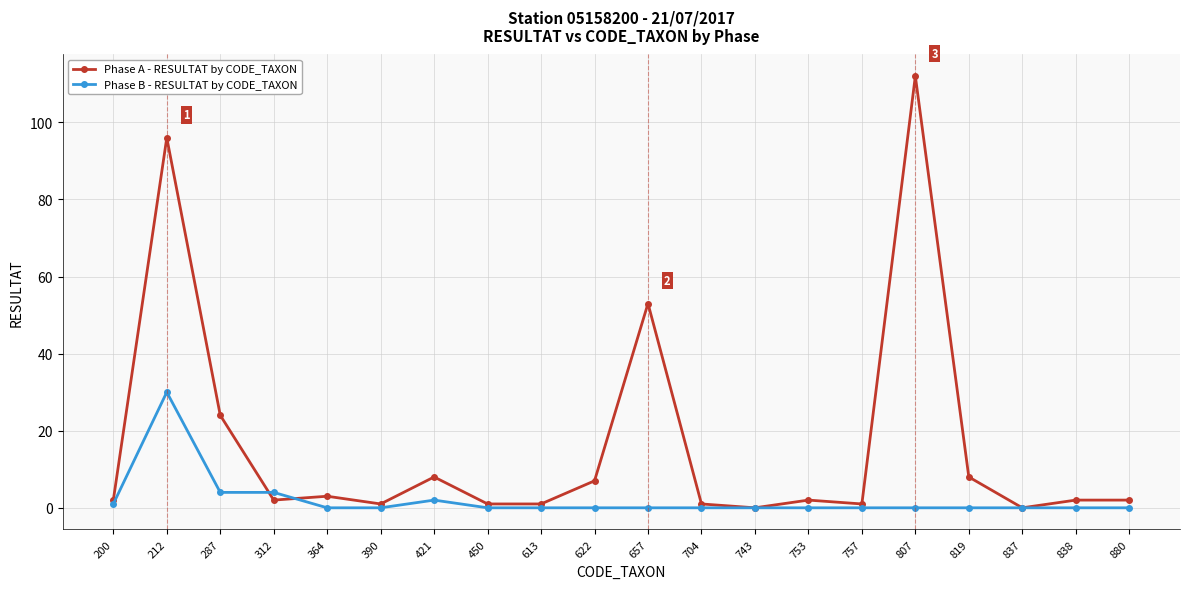

List the series in order of their peak value, lowest first.

Phase B - RESULTAT by CODE_TAXON, Phase A - RESULTAT by CODE_TAXON